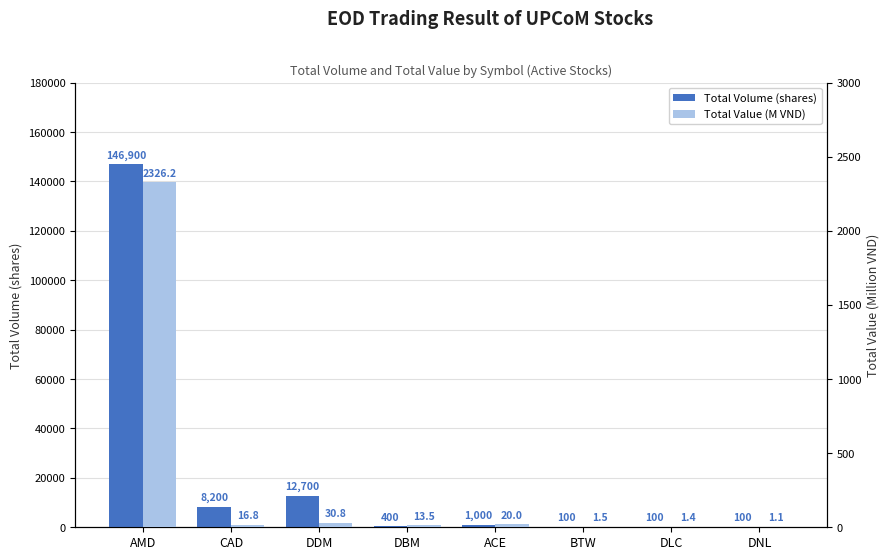

Rank the series by their average value, from lowest to highest.

Total Value (M VND), Total Volume (shares)